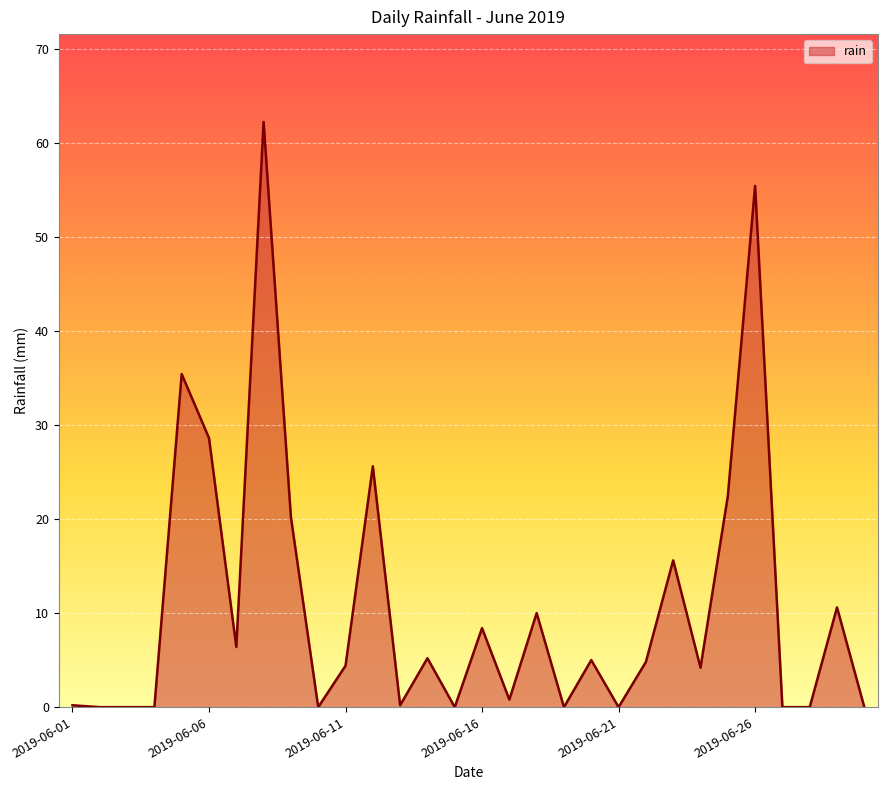

What is the greatest value displayed?

62.2